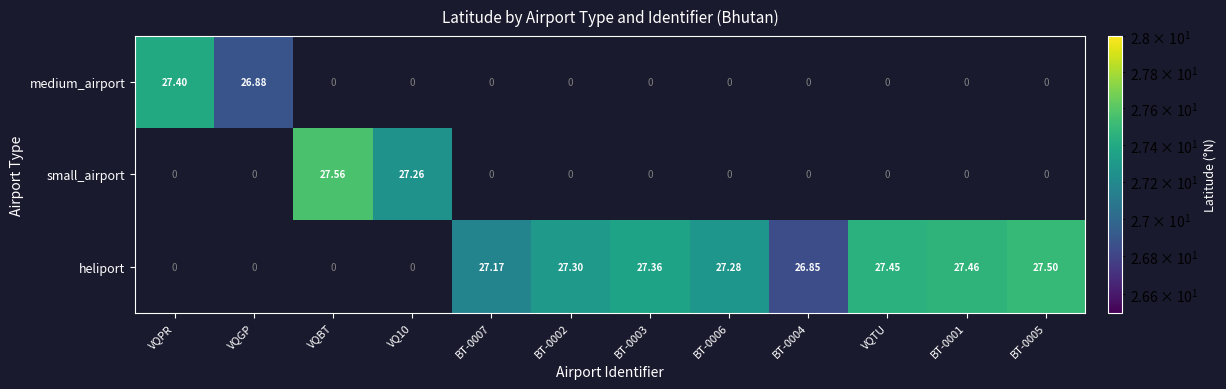

What is the highest value of the medium_airport series?

27.4